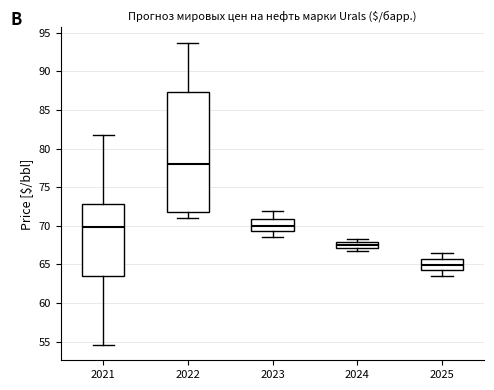

Which box's median line is the highest?

2022